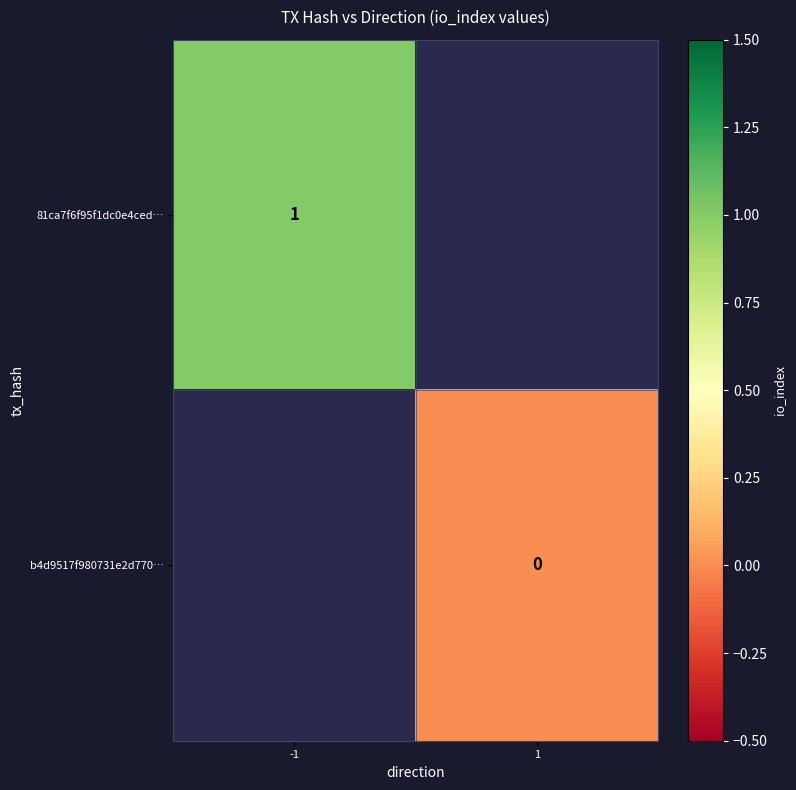

The 81ca7f6f95f1dc0e4ced… series shows 2 at -1. True or false?

False